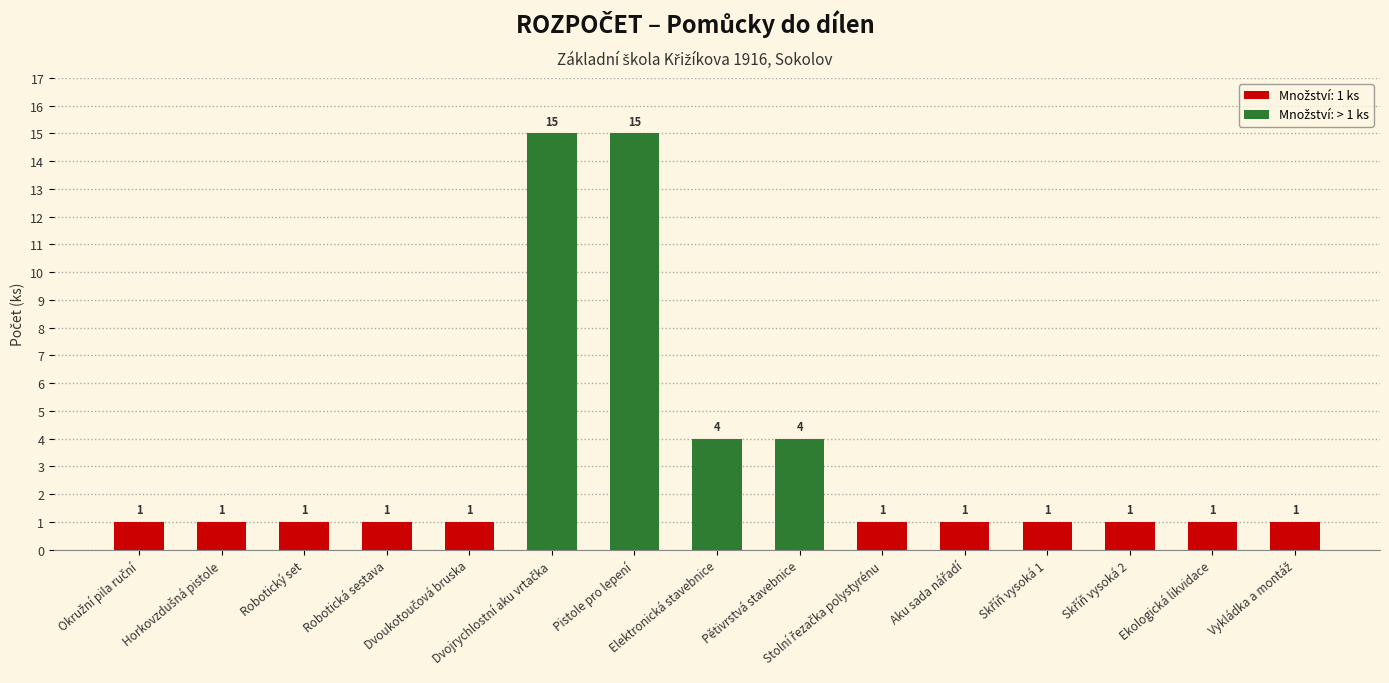

How many bars are there in total?

15